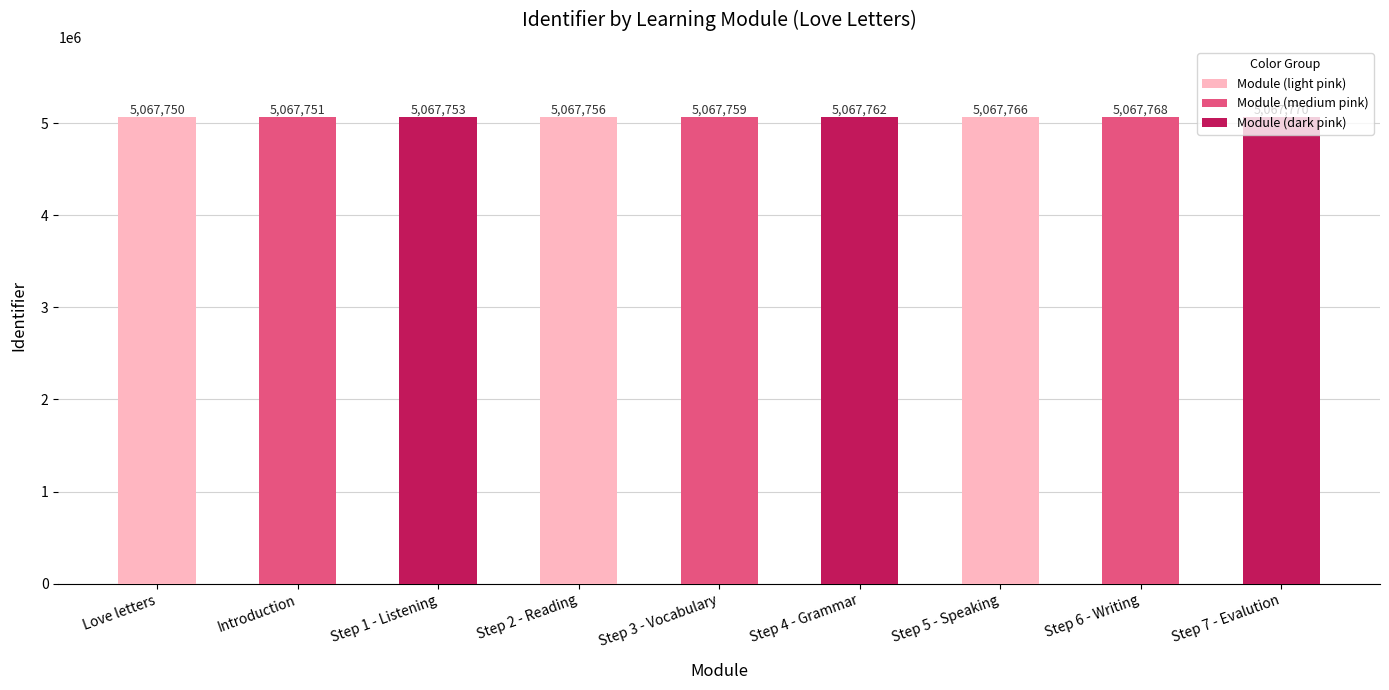

Is it true that the value at Step 3 - Vocabulary is 3210184?

False